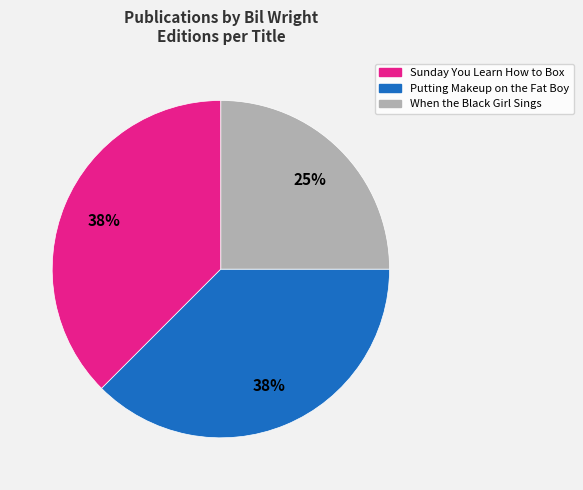

To the nearest percent, what portion does When the Black Girl Sings represent?

25%